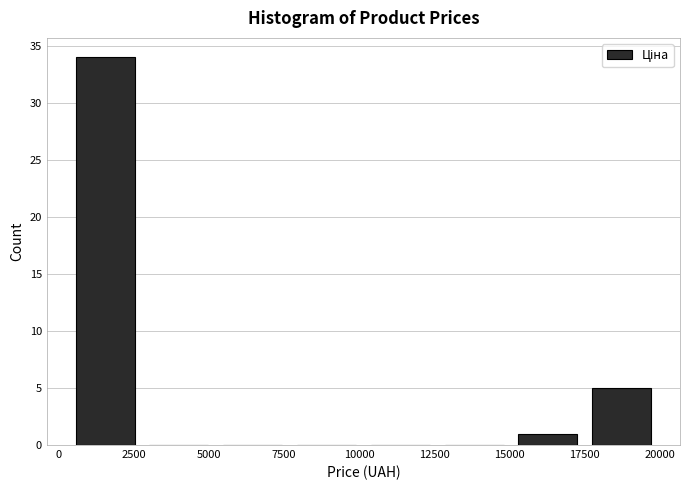

Reading left to right, list every bar in this chart as the range it spans on the x-axis followed by its height. Neither the bar edges nor the heights are printed on the chart, so give them approximately, as read against the axes.

500 to 3000: 34
3000 to 5000: 0
5000 to 7500: 0
7500 to 10000: 0
10000 to 12500: 0
12500 to 15000: 0
15000 to 17500: 1
17500 to 20000: 5